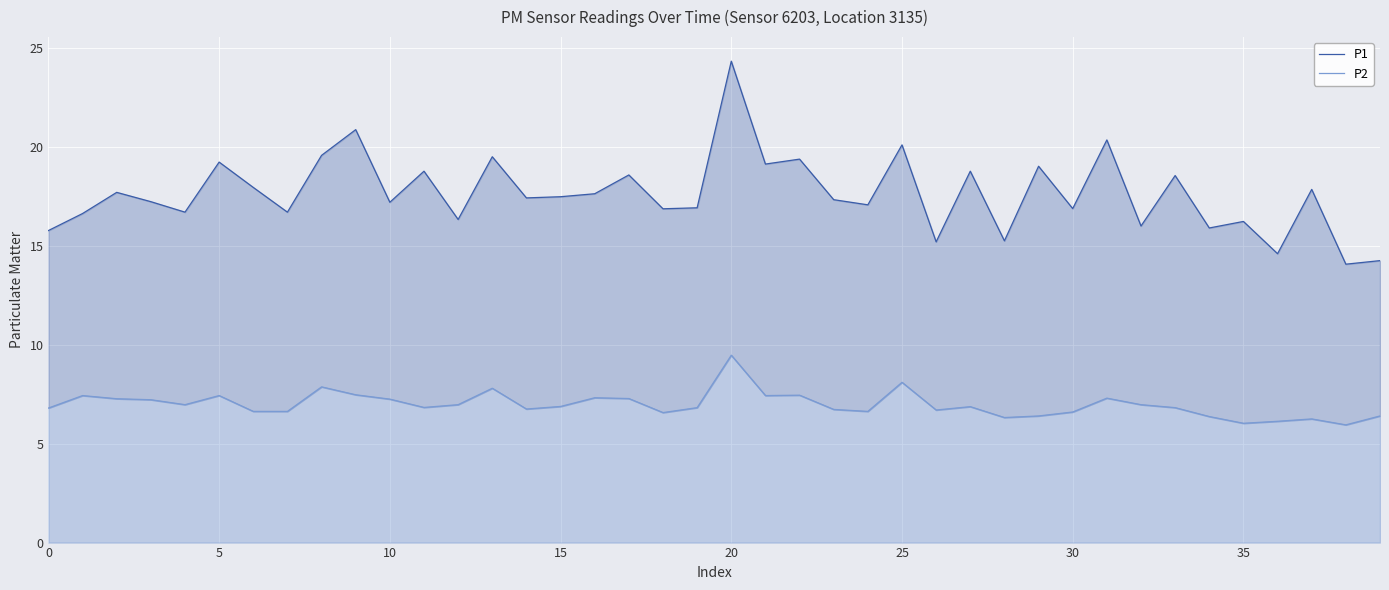

Is the value of P2 at 10 greater than the value of P1 at 0?

No